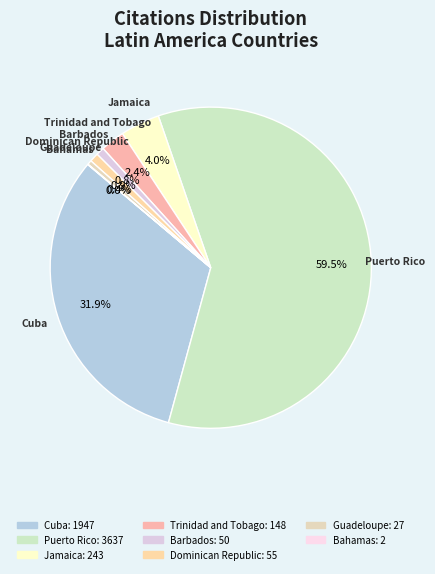

Which category has the biggest portion of the pie?

Puerto Rico